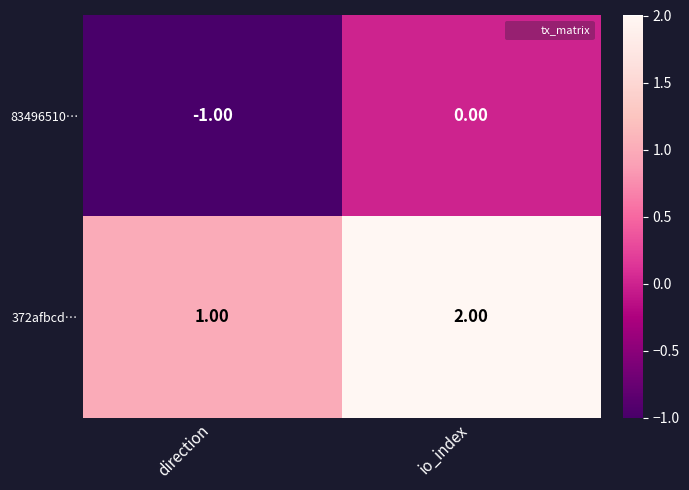

Rank the series by their average value, from lowest to highest.

83496510…, 372afbcd…